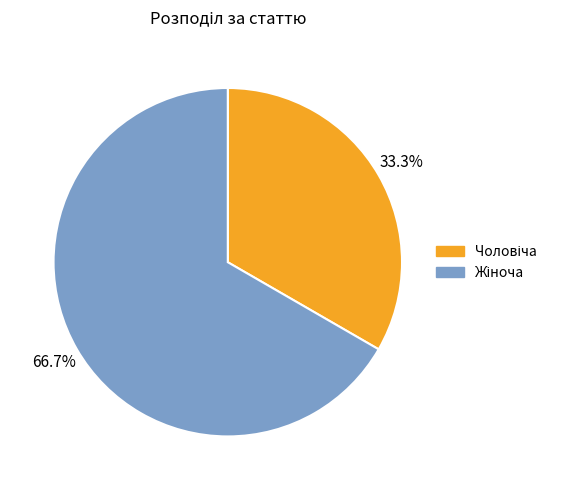

Which slice is the smallest?

Чоловіча